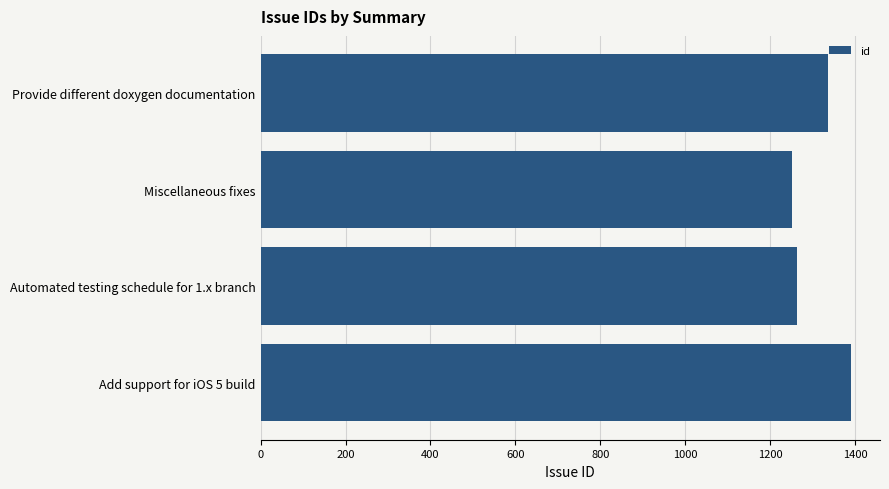

List the labels in order of value, smallest first.

Miscellaneous fixes, Automated testing schedule for 1.x branch, Provide different doxygen documentation, Add support for iOS 5 build